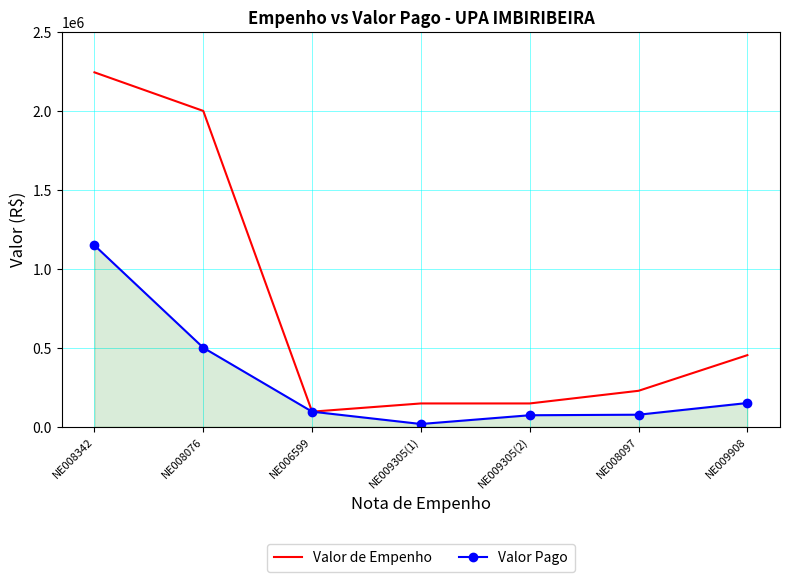

What is the average value of the Valor de Empenho series?

759083.2